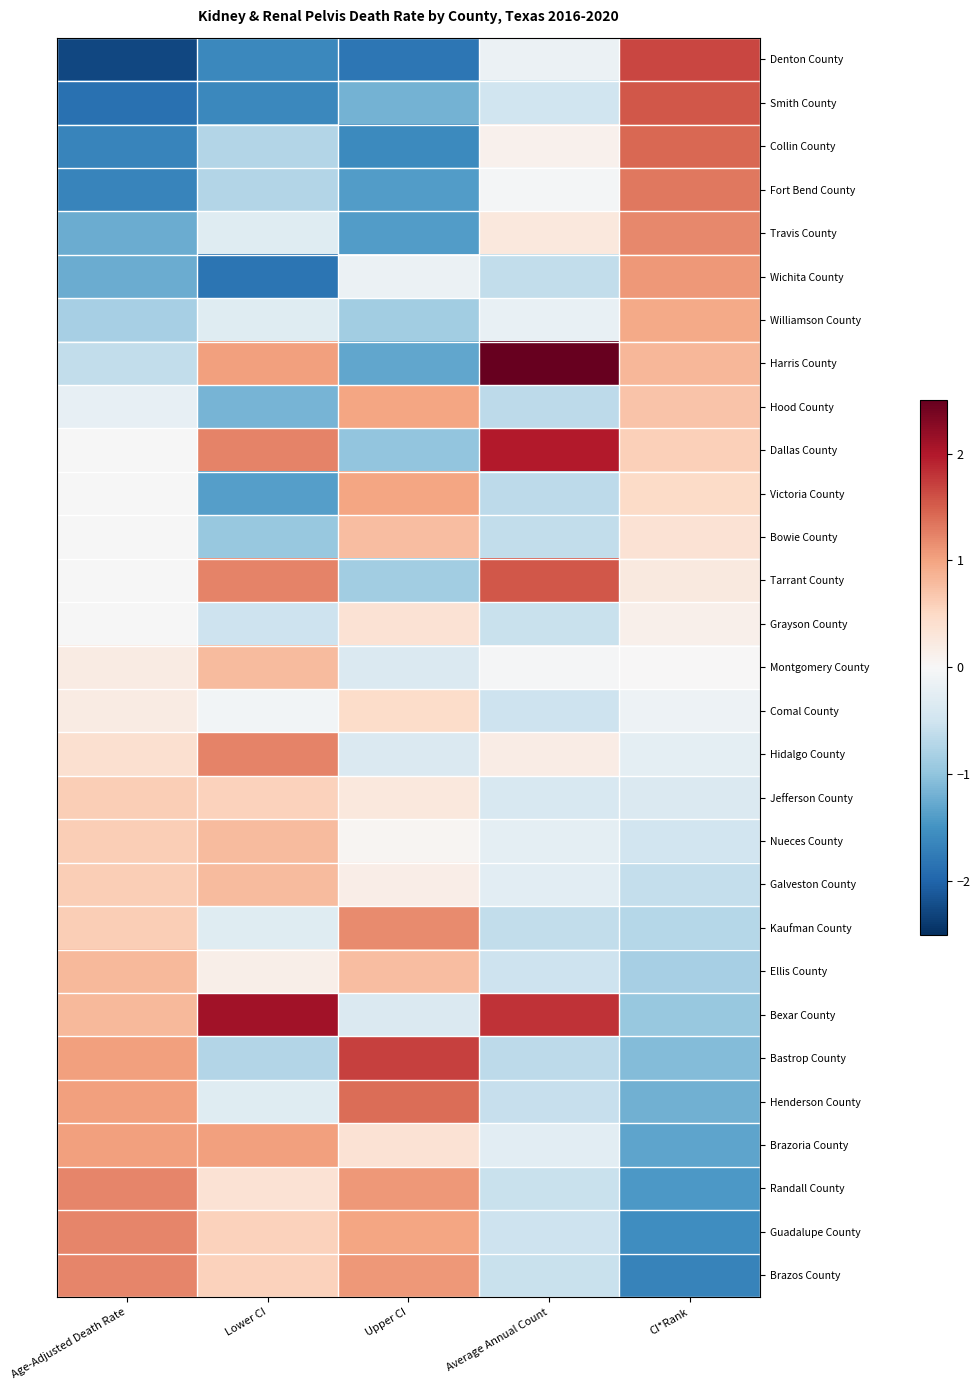

How many categories are shown in the chart?

5